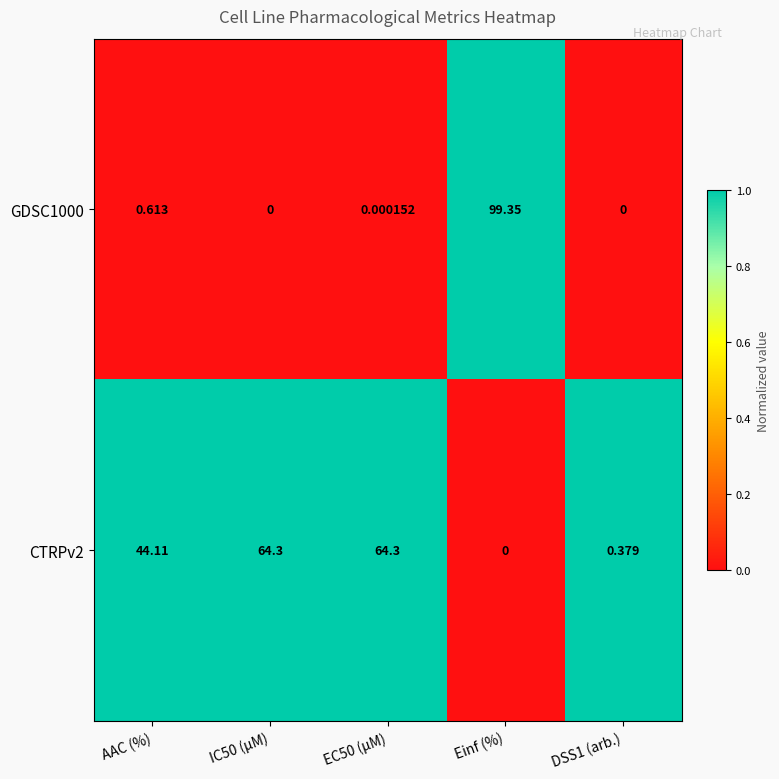

At which label does CTRPv2 first exceed 44?

AAC (%)